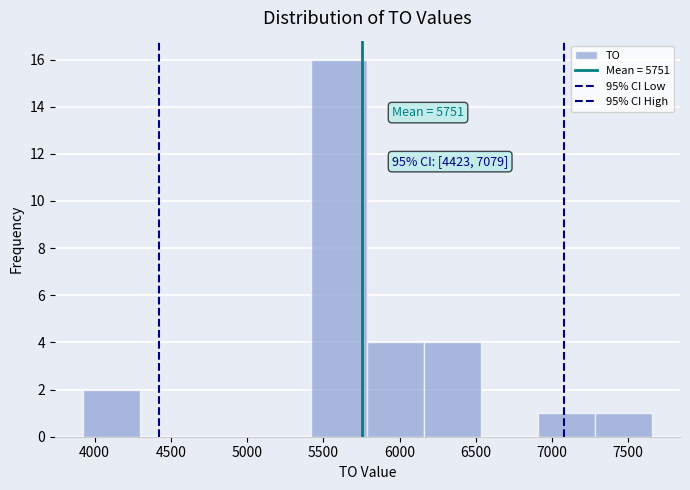

Which range on the x-axis has the tallest bar?

5400 to 5800